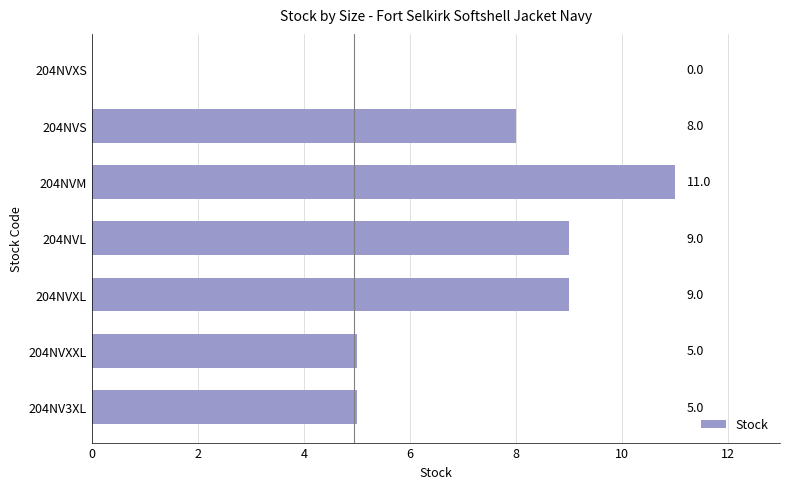

Count the number of categories in the chart.

7